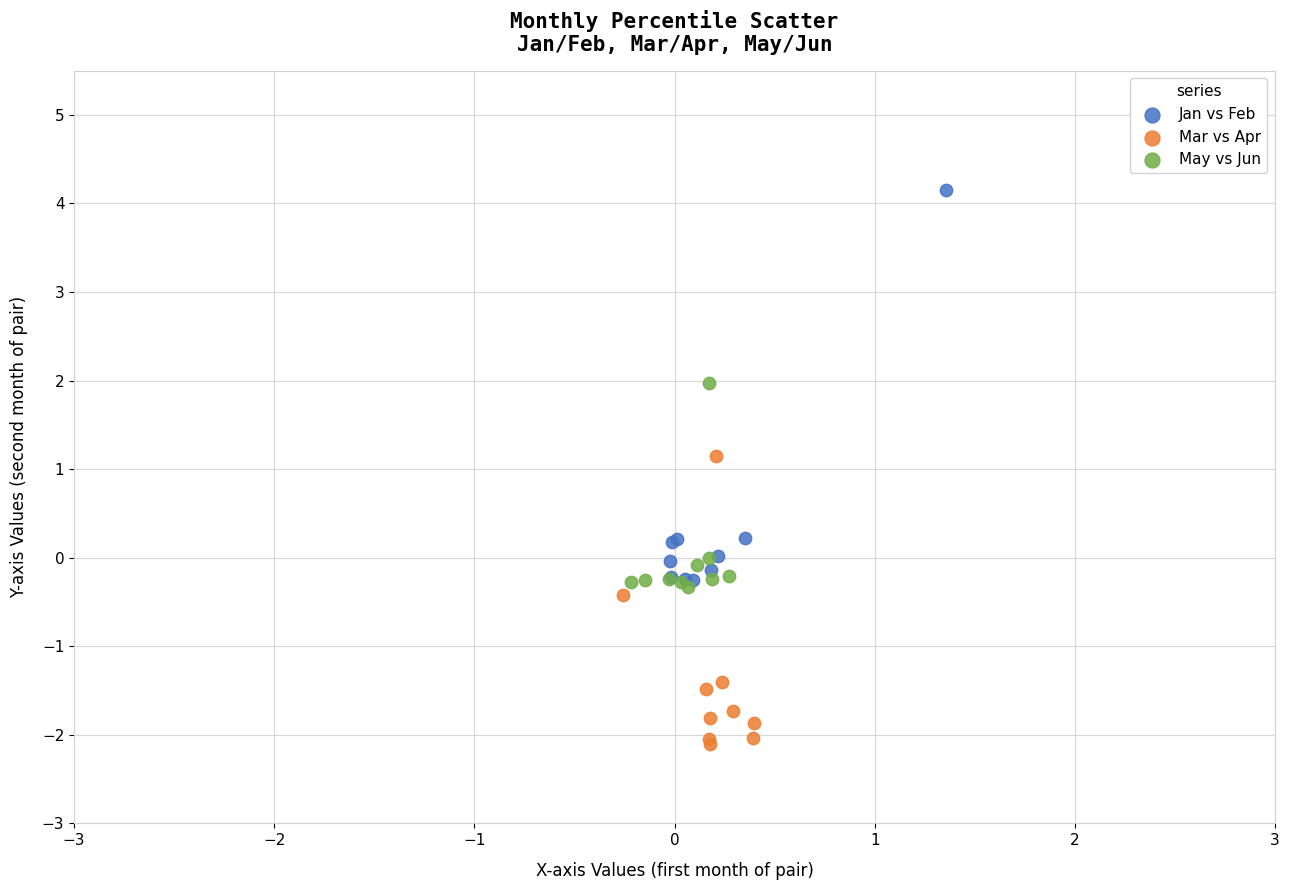

Which series reaches the maximum Y coordinate?

Jan vs Feb